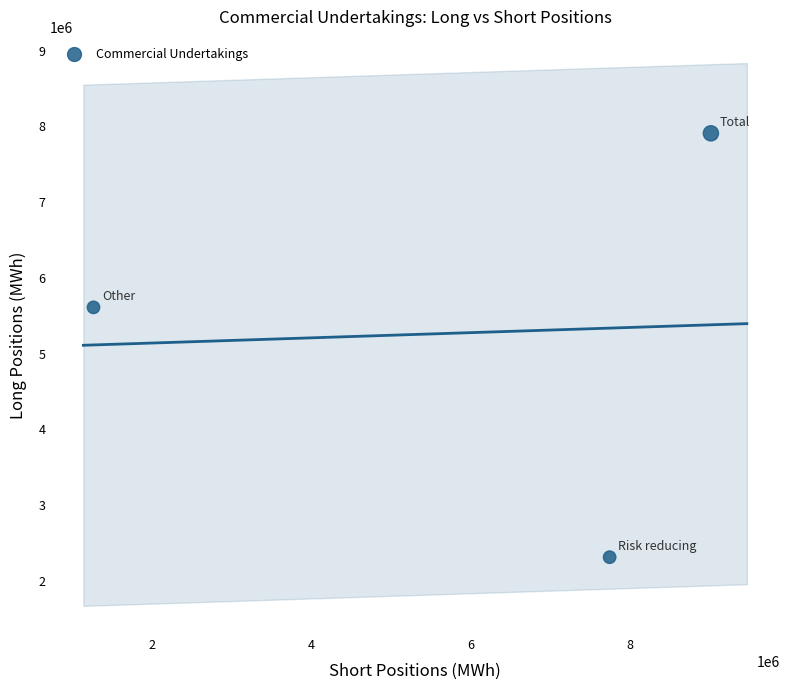

What is the average Y value?

5262717